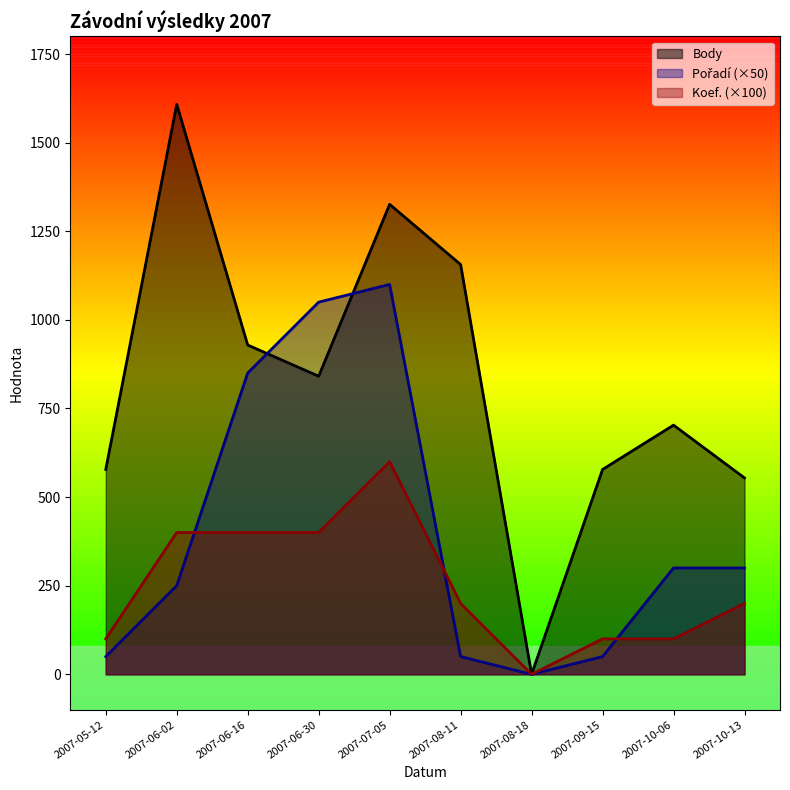

What is the difference between the maximum and second lowest values in the Koef. series?

500